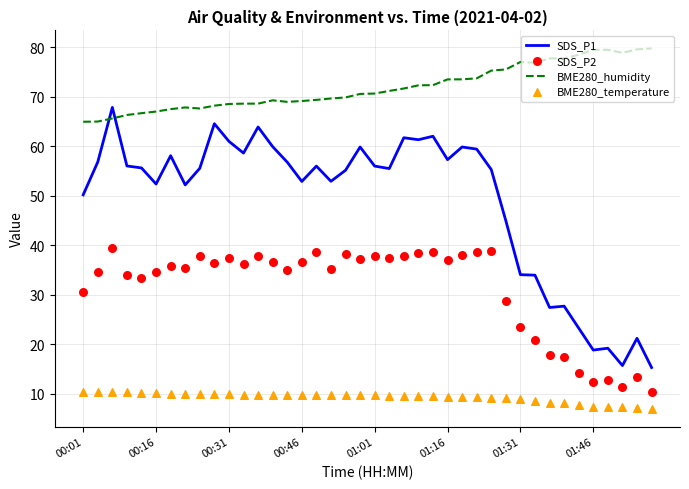

Which series has the largest total across all categories?

BME280_humidity